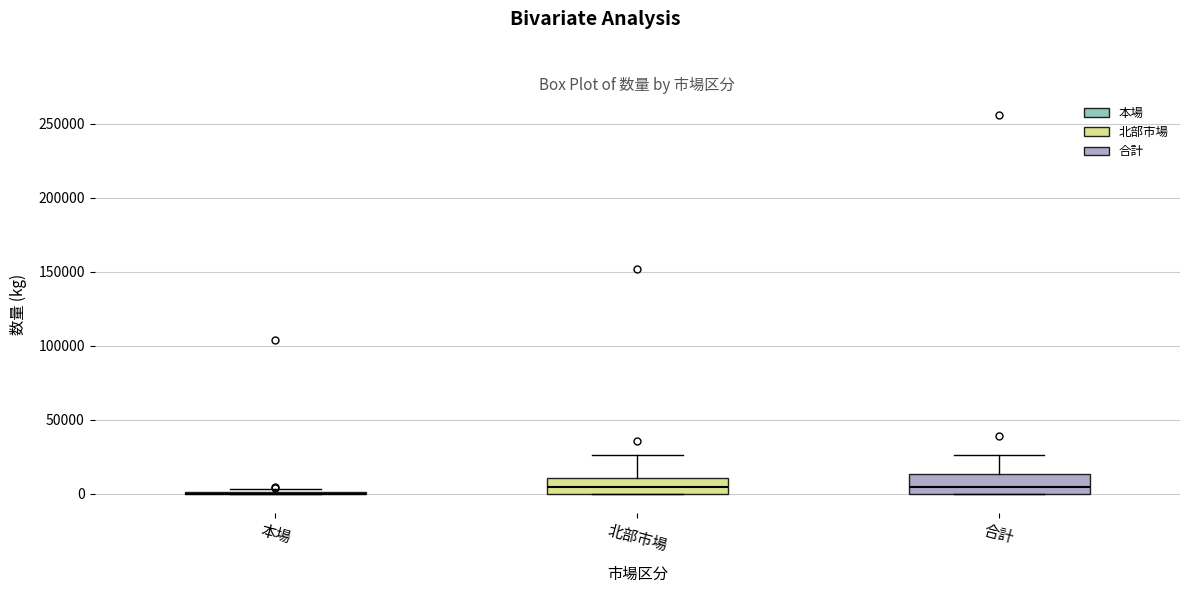

Reading left to right, read every box against the y-axis: the position of its median line, the range the box covers, and the ends of its whiskers. The values are not printed on the chart, so give them approximately, as read against the axis.

本場: box collapsed to a line at 0, whiskers 0 to 5000
北部市場: median 5000, box 0 to 10000, whiskers 0 to 25000
合計: median 5000, box 0 to 15000, whiskers 0 to 25000